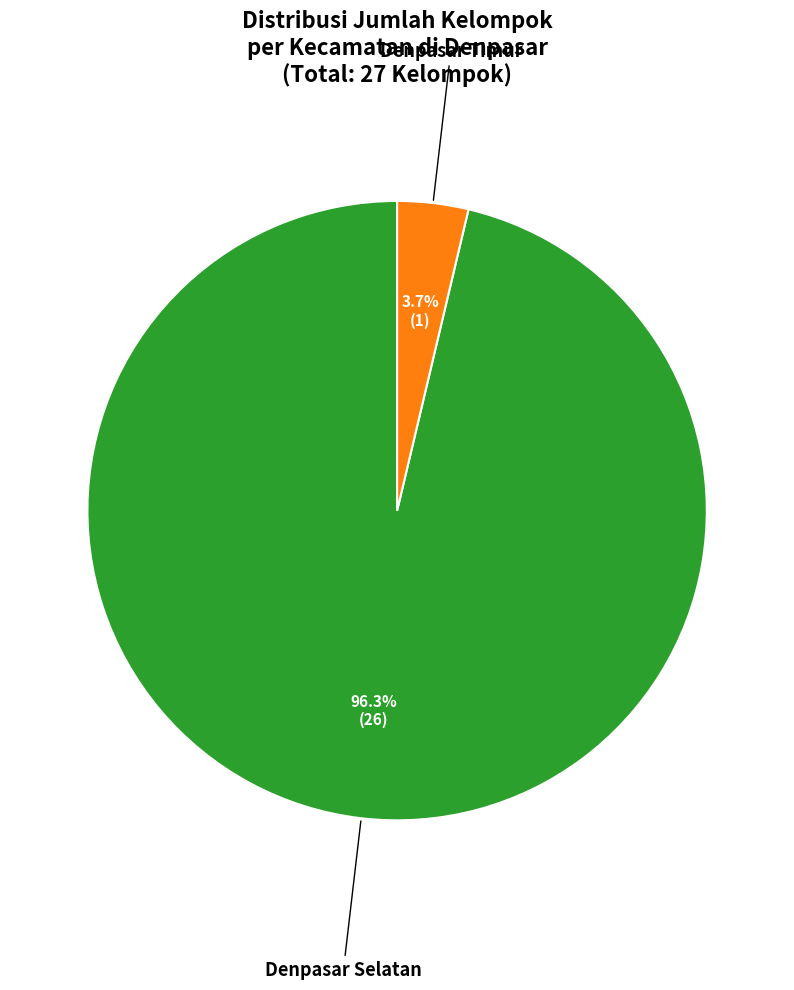

Does any single category account for the majority?

Yes